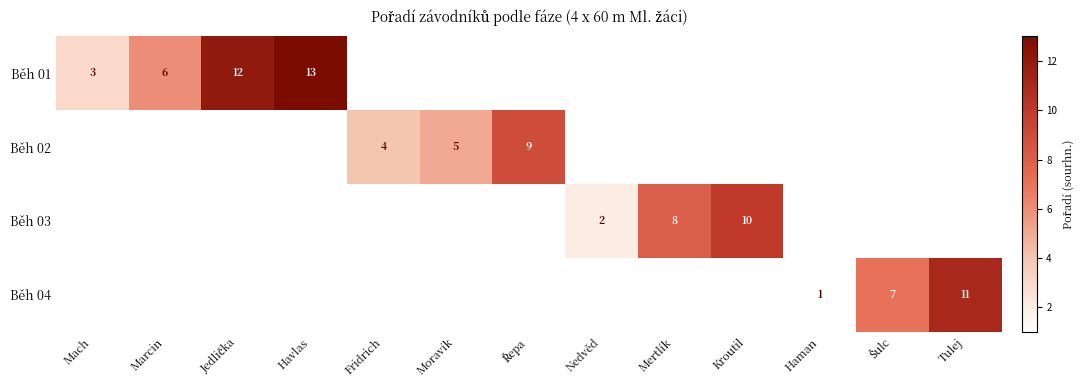

Is it true that Běh 01 equals 13 at Havlas?

True